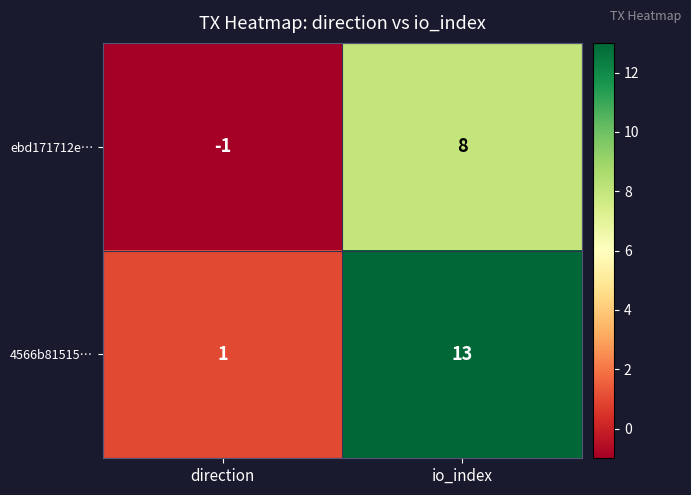

Which series has the widest spread of values?

4566b81515…